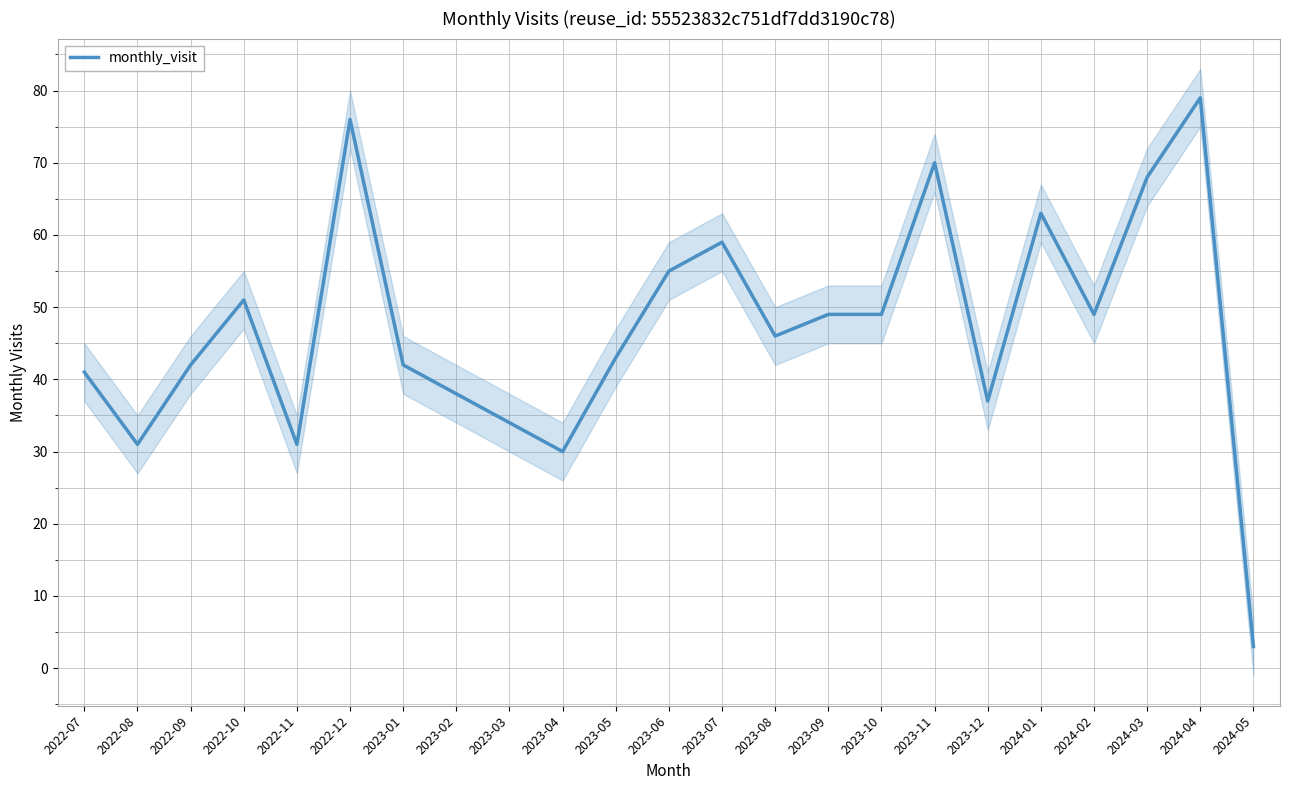

Reading right to left, list all the values displayed in this chart.

3	79	68	49	63	37	70	49	49	46	59	55	43	30	34	38	42	76	31	51	42	31	41